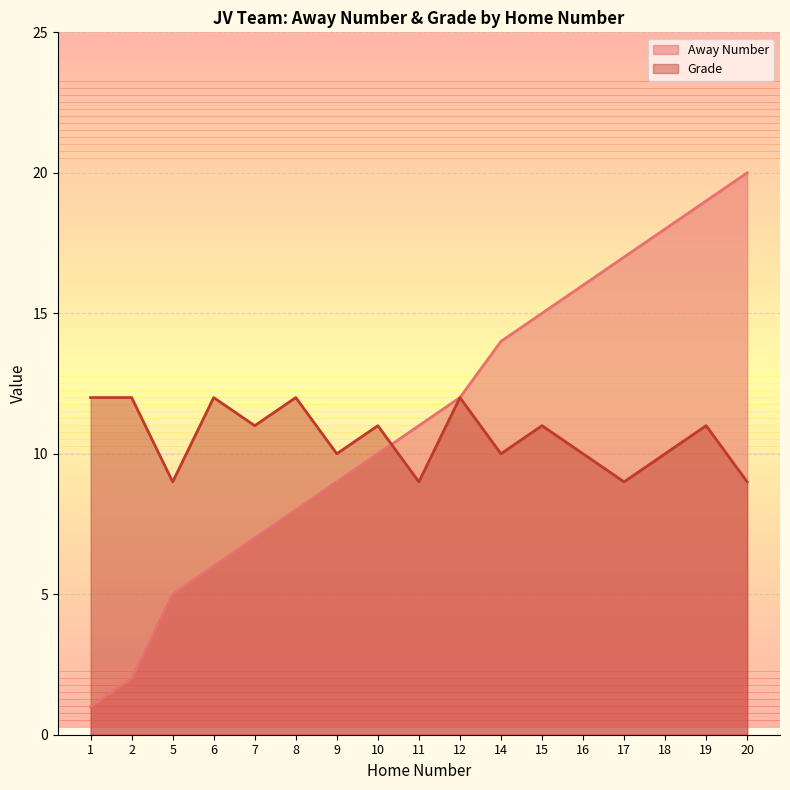

Is it true that Grade equals 9 at 5?

True